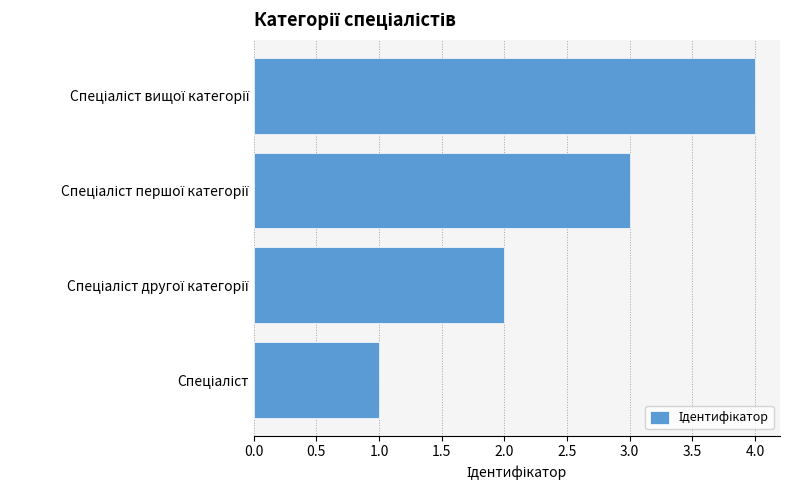

What is the maximum value shown in the chart?

4